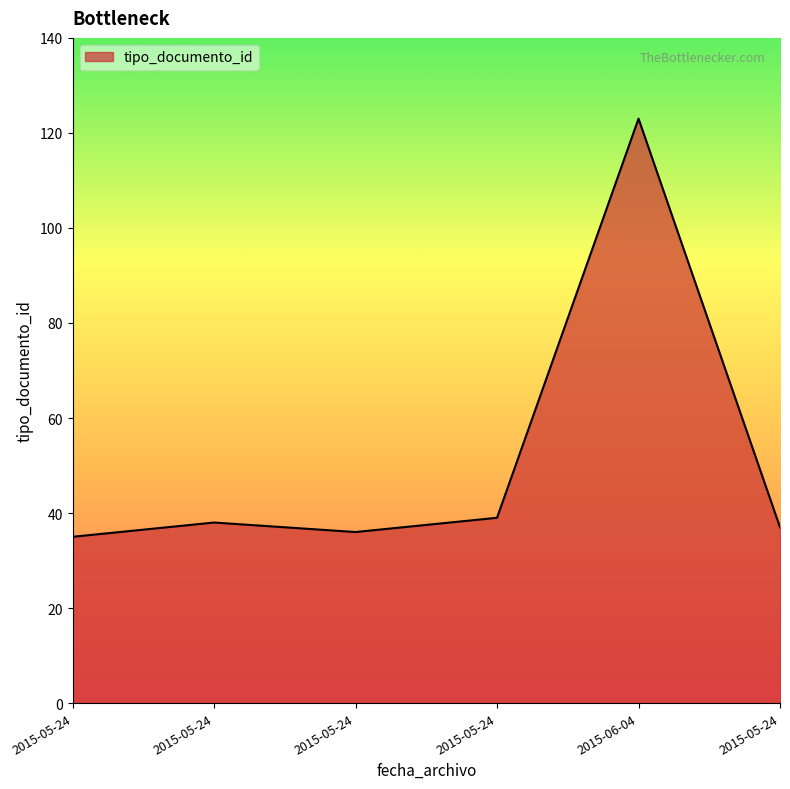

List the labels in order of value, smallest first.

2015-05-24, 2015-05-24, 2015-05-24, 2015-05-24, 2015-05-24, 2015-06-04